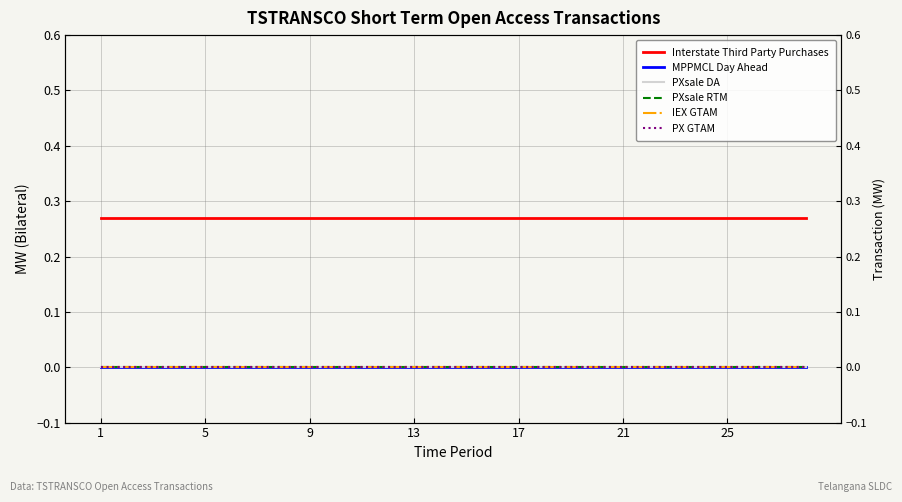

Which series changed the most between 25 and 19?

Interstate Third Party Purchases